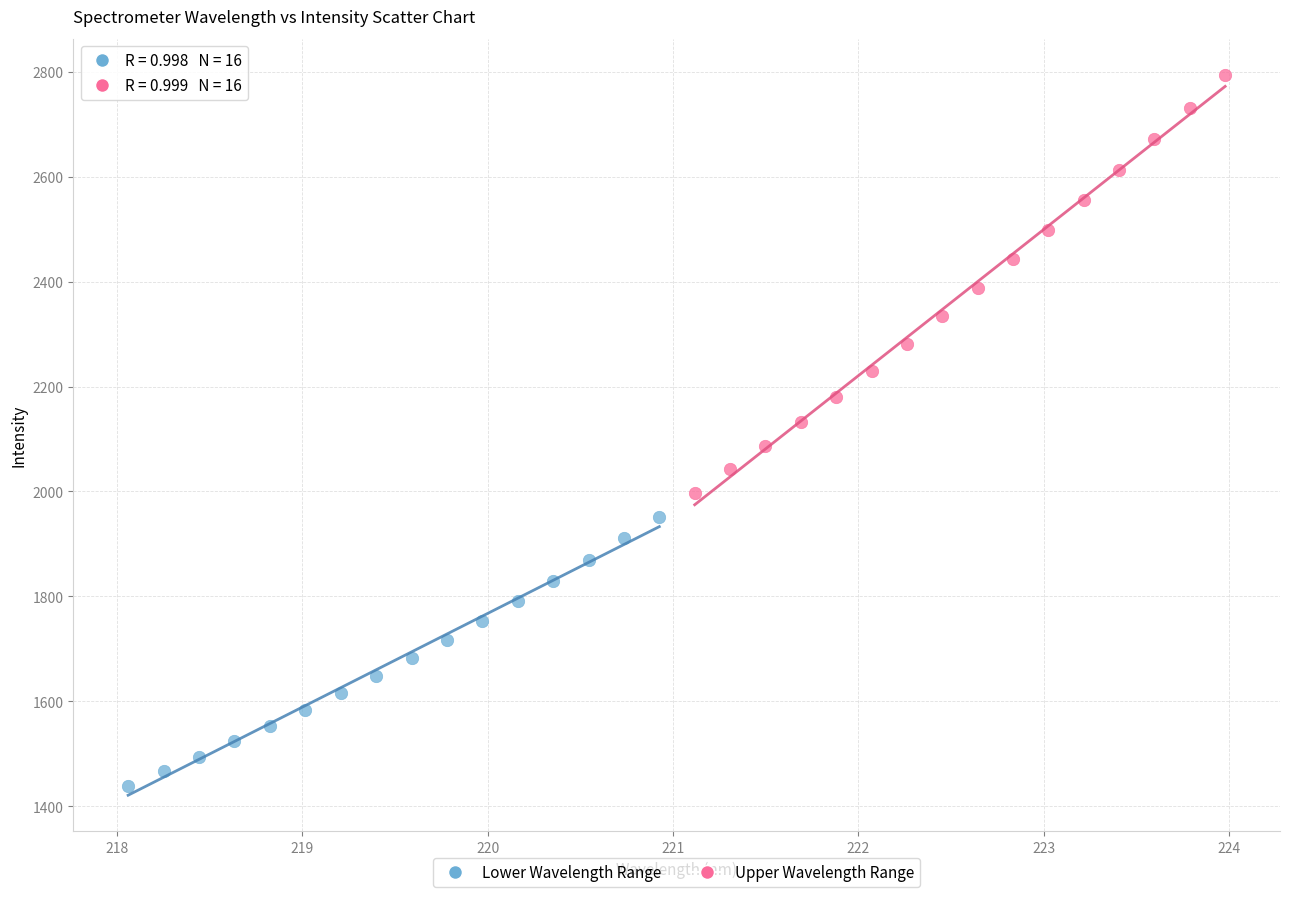

What are all the series names shown in the legend?

Lower Wavelength Range, Upper Wavelength Range